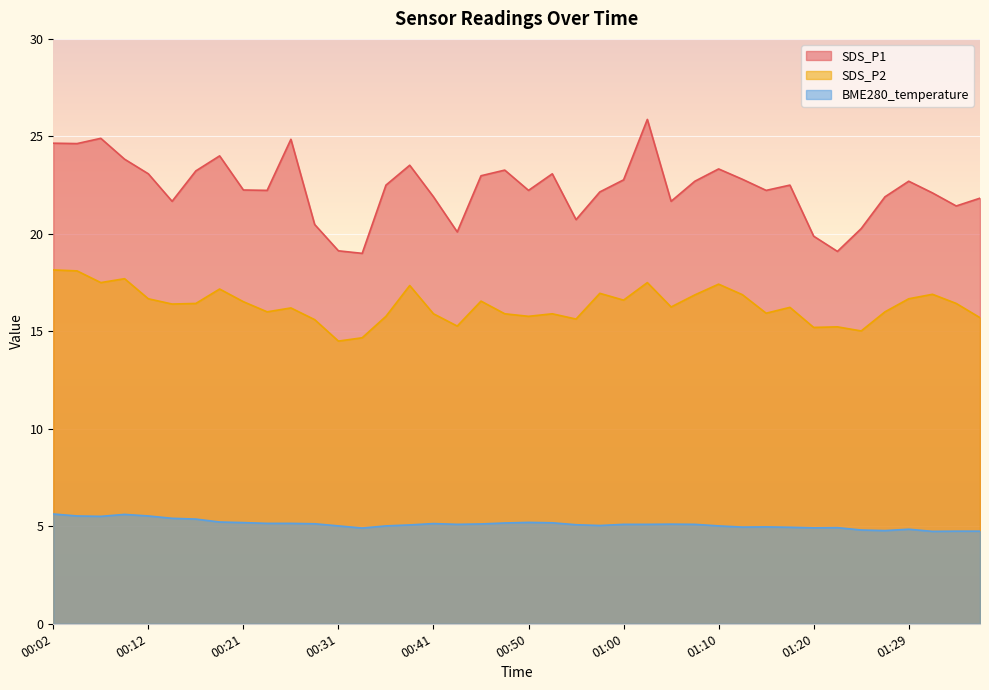

What value does the SDS_P1 series have at 00:48?

23.3